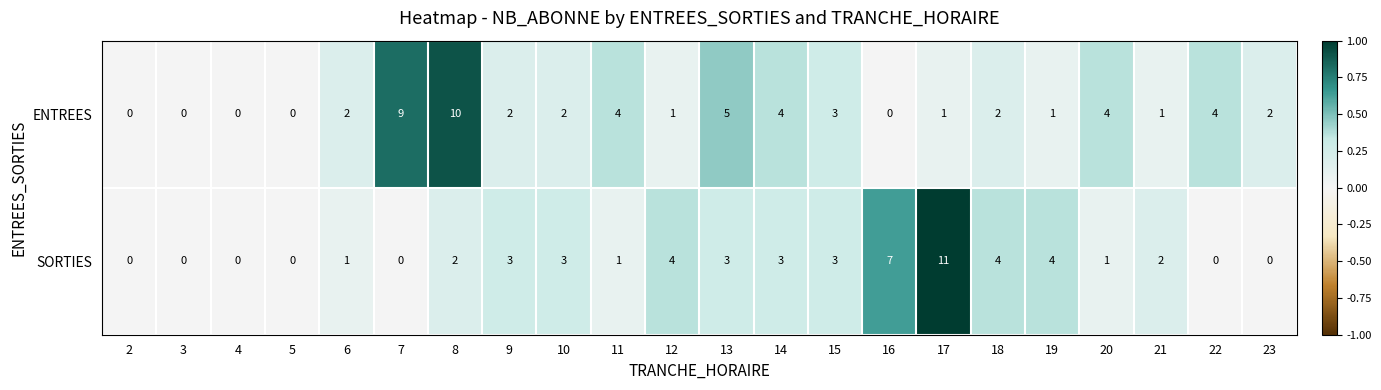

At which label is ENTREES closest to 5?

13